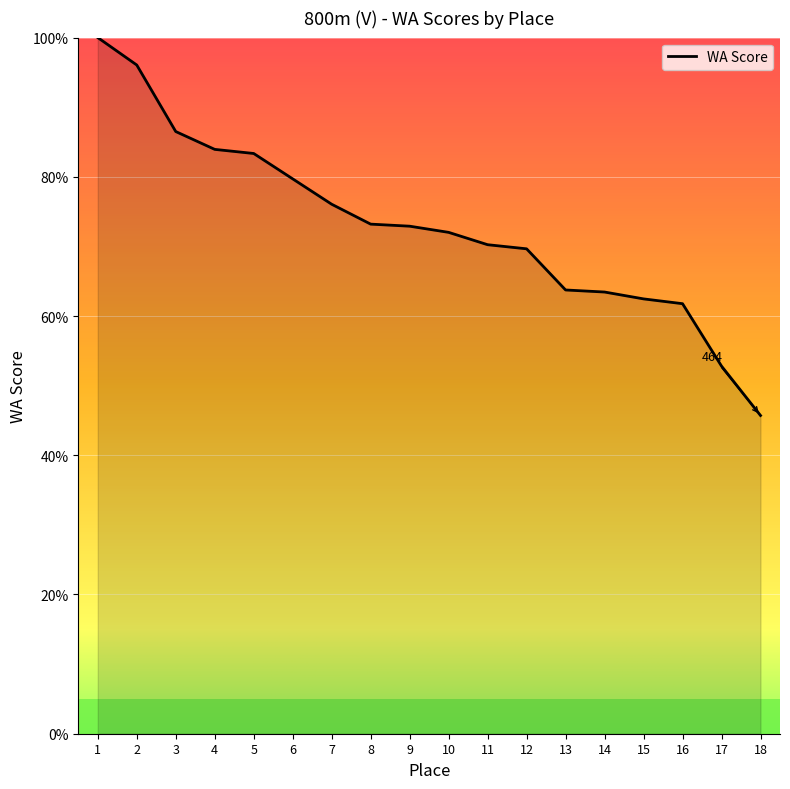

The chart shows a value of 12.6 at 17. True or false?

False